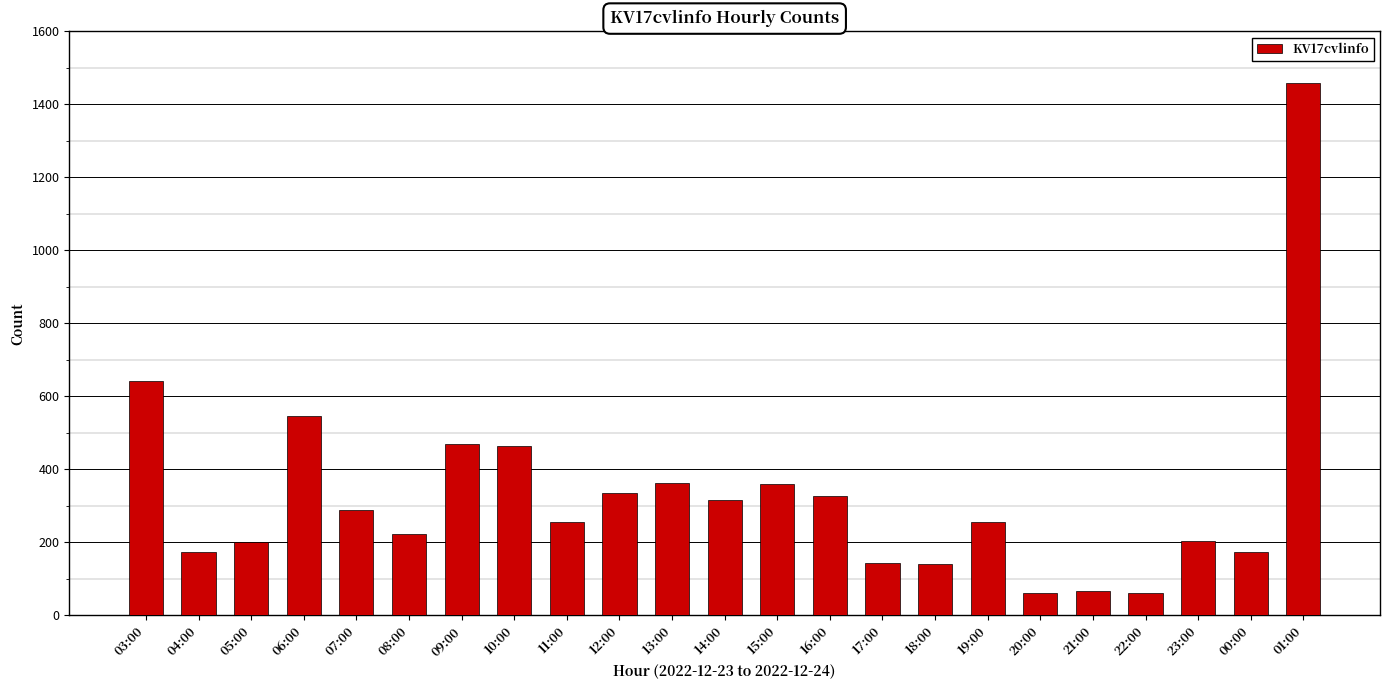

The chart shows a value of 48 at 18:00. True or false?

False